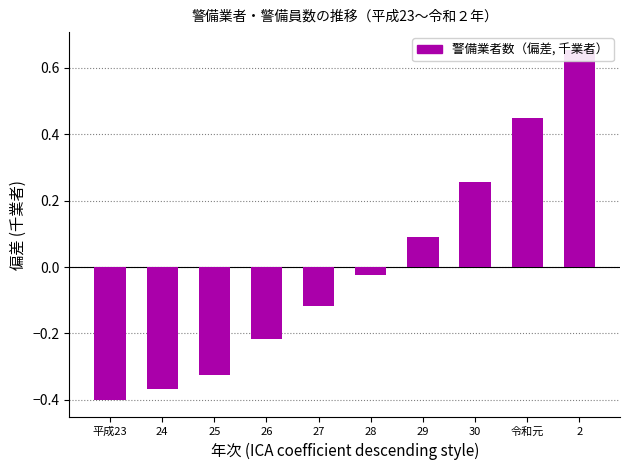

Which label corresponds to the smallest value in the chart?

平成23